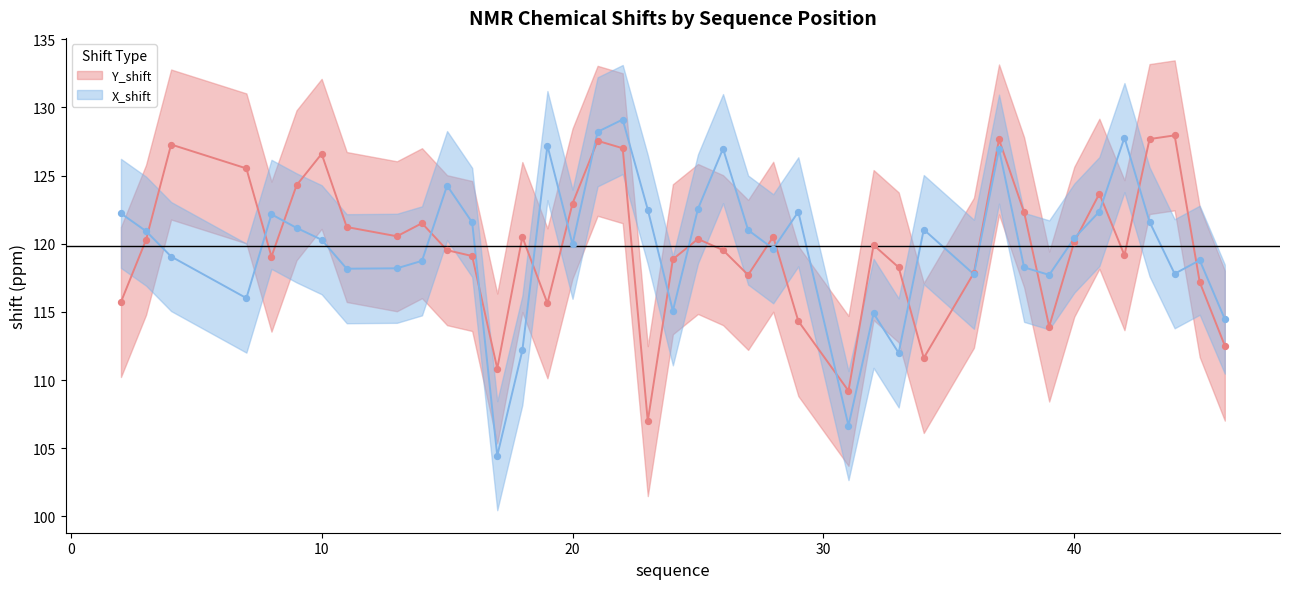

What are all the series names shown in the legend?

Y_shift, X_shift